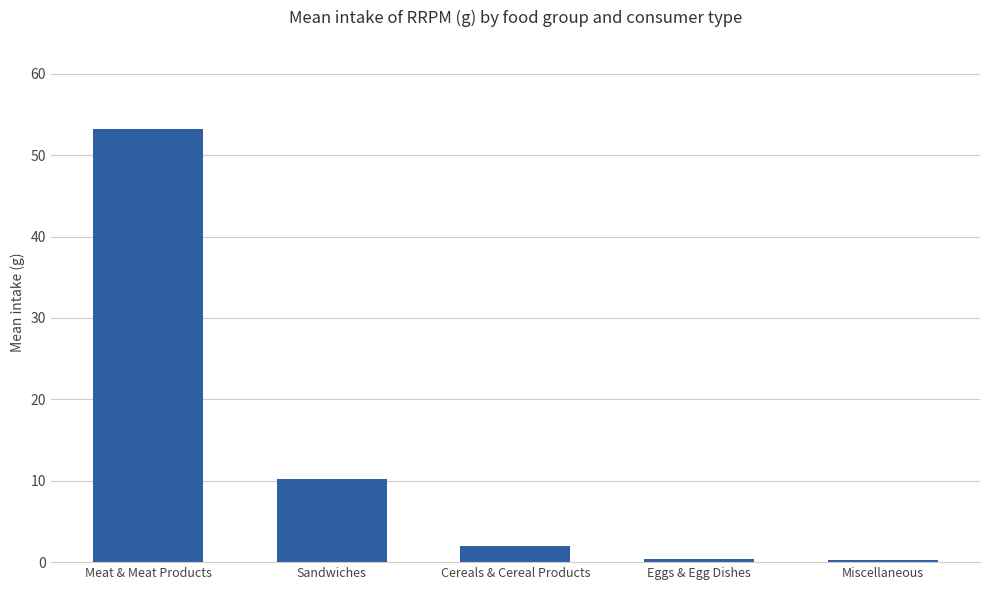

Is it true that the value at Sandwiches is 6.7?

False